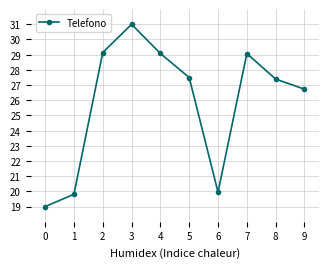

How many interior local peaks (higher than both neighbors) does the data have?

2